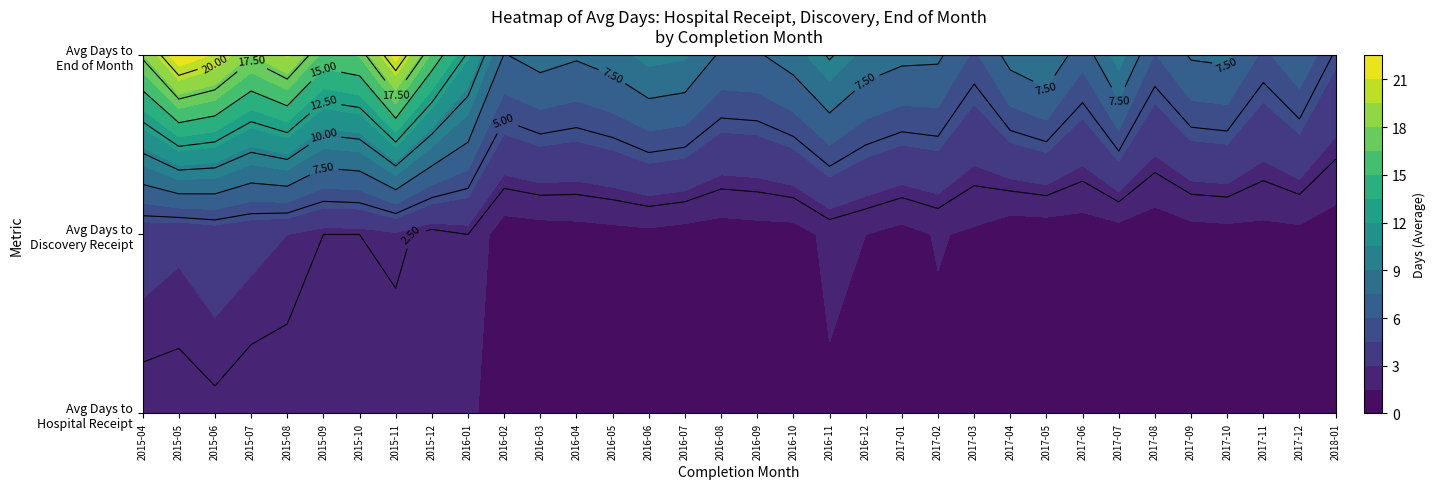

Rank the categories by 0 value from lowest to highest.

25, 24, 26, 33, 29, 18, 28, 30, 10, 17, 27, 31, 32, 16, 11, 12, 15, 21, 13, 20, 23, 14, 22, 19, 8, 5, 7, 9, 6, 3, 4, 0, 1, 2